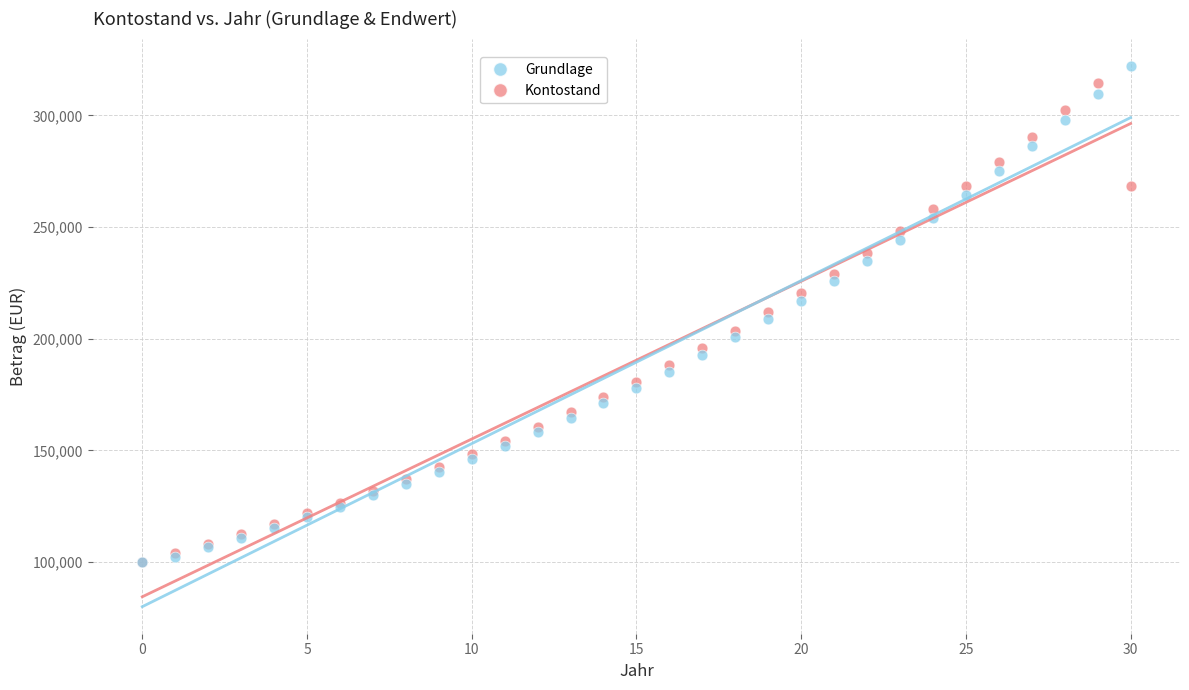

Which series has the largest Y range (max minus min)?

Grundlage